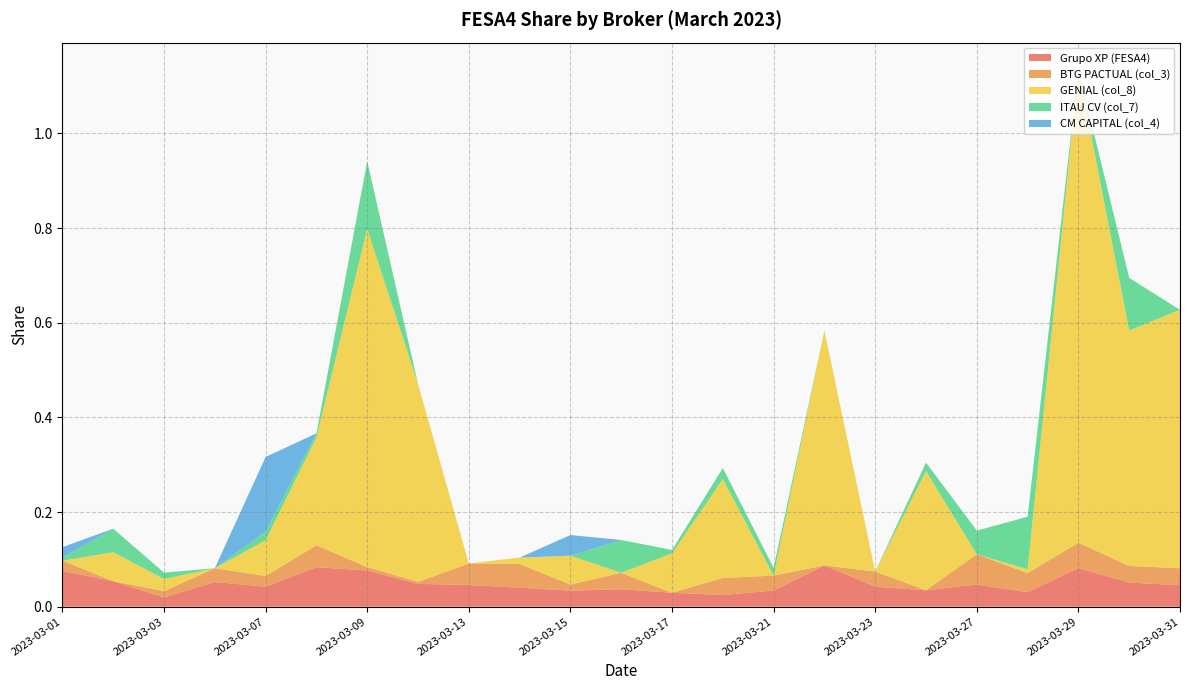

Reading left to right, extract all data points from this chart.

Grupo XP (FESA4): 0.1	0.1	0.0	0.1	0.0	0.1	0.1	0.0	0.0	0.0	0.0	0.0	0.0	0.0	0.0	0.1	0.0	0.0	0.0	0.0	0.1	0.1	0.0
BTG PACTUAL (col_3): 0.0	0.0	0.0	0.0	0.0	0.0	0.0	0.0	0.0	0.1	0.0	0.0	0.0	0.0	0.0	0.0	0.0	0.0	0.1	0.0	0.1	0.0	0.0
GENIAL (col_8): 0.0	0.1	0.0	0.0	0.1	0.2	0.7	0.4	0.0	0.0	0.1	0.0	0.1	0.2	0.0	0.5	0.0	0.3	0.0	0.0	1.0	0.5	0.5
ITAU CV (col_7): 0.0	0.0	0.0	0.0	0.0	0.0	0.1	0.0	0.0	0.0	0.0	0.1	0.0	0.0	0.0	0.0	0.0	0.0	0.1	0.1	0.0	0.1	0.0
CM CAPITAL (col_4): 0.0	0.0	0.0	0.0	0.2	0.0	0.0	0.0	0.0	0.0	0.0	0.0	0.0	0.0	0.0	0.0	0.0	0.0	0.0	0.0	0.0	0.0	0.0